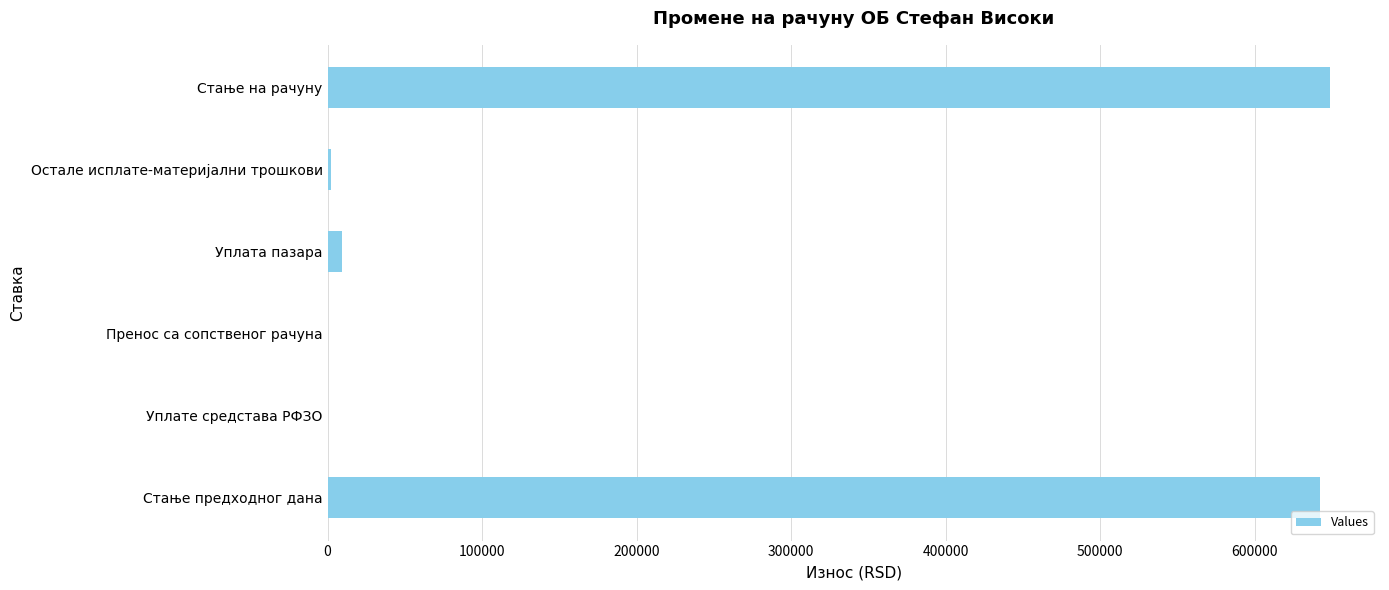

Which label corresponds to the largest value in the chart?

Стање на рачуну